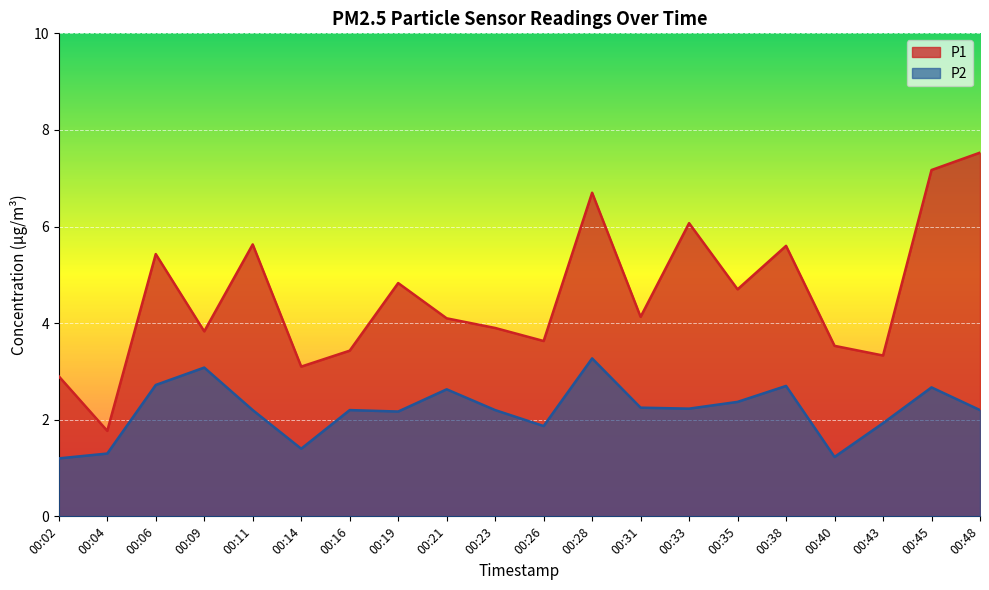

The P1 series shows 3.3 at 00:43. True or false?

True